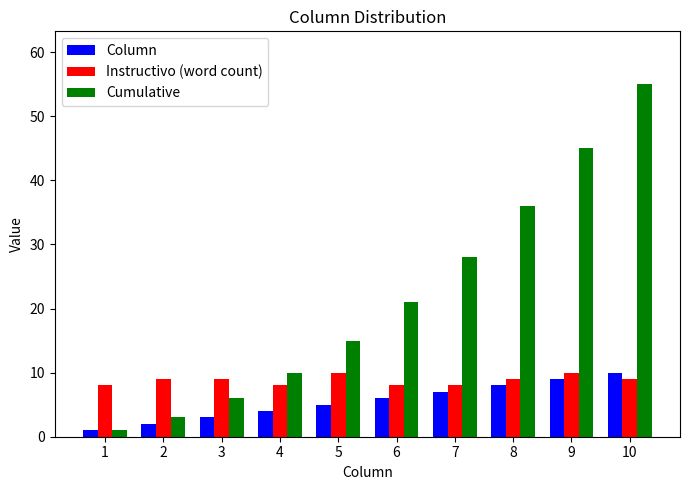

Does the chart contain any negative values?

No